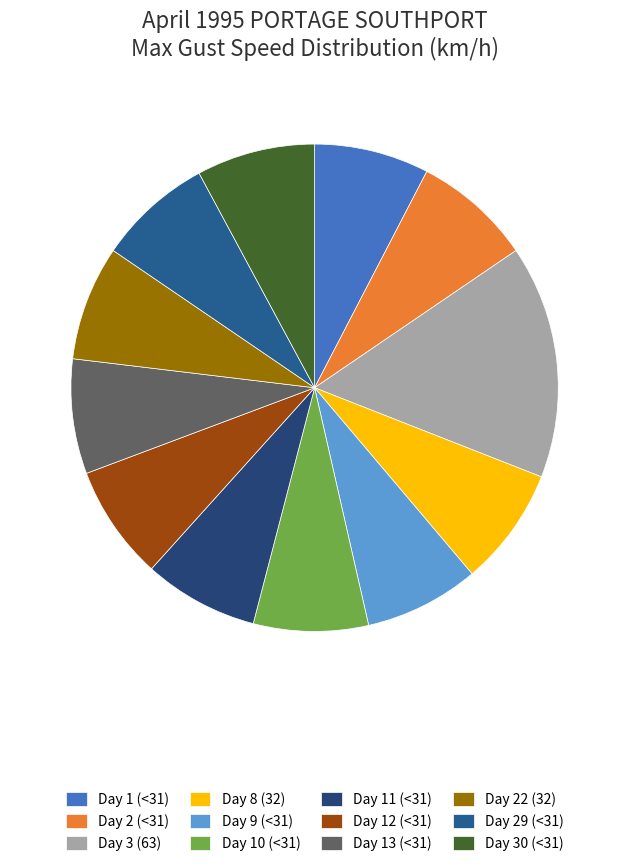

Is Day 22 (32) the majority of the pie?

No